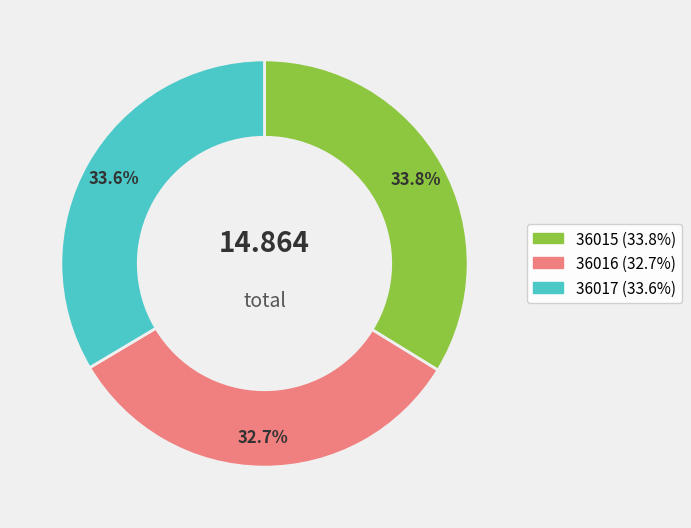

Does any single category account for the majority?

No